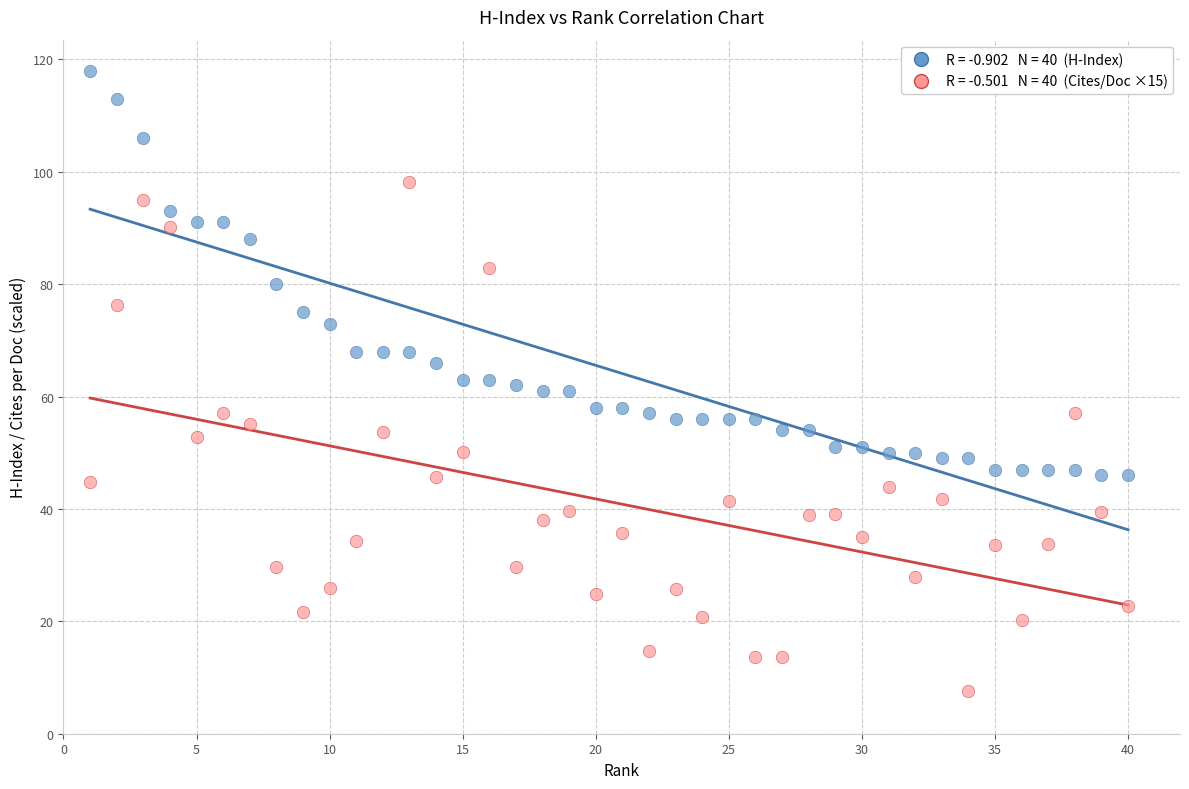

Across all data points, what is the range of X values (max minus min)?

39.0